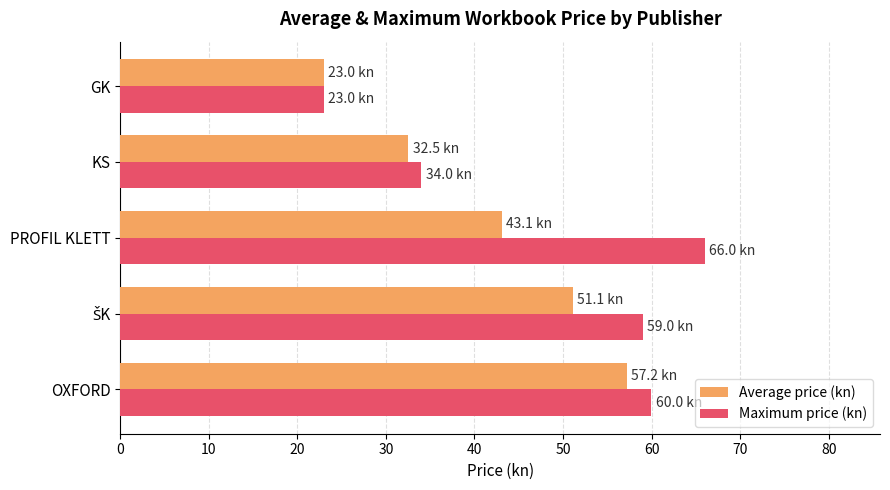

Which category has the highest value across all series?

PROFIL KLETT